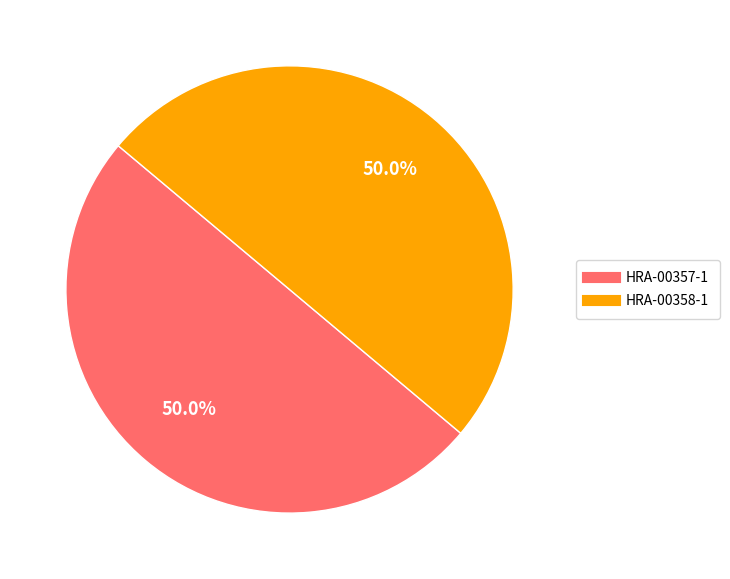

Is the sum of HRA-00358-1 and HRA-00357-1 greater than half?

Yes